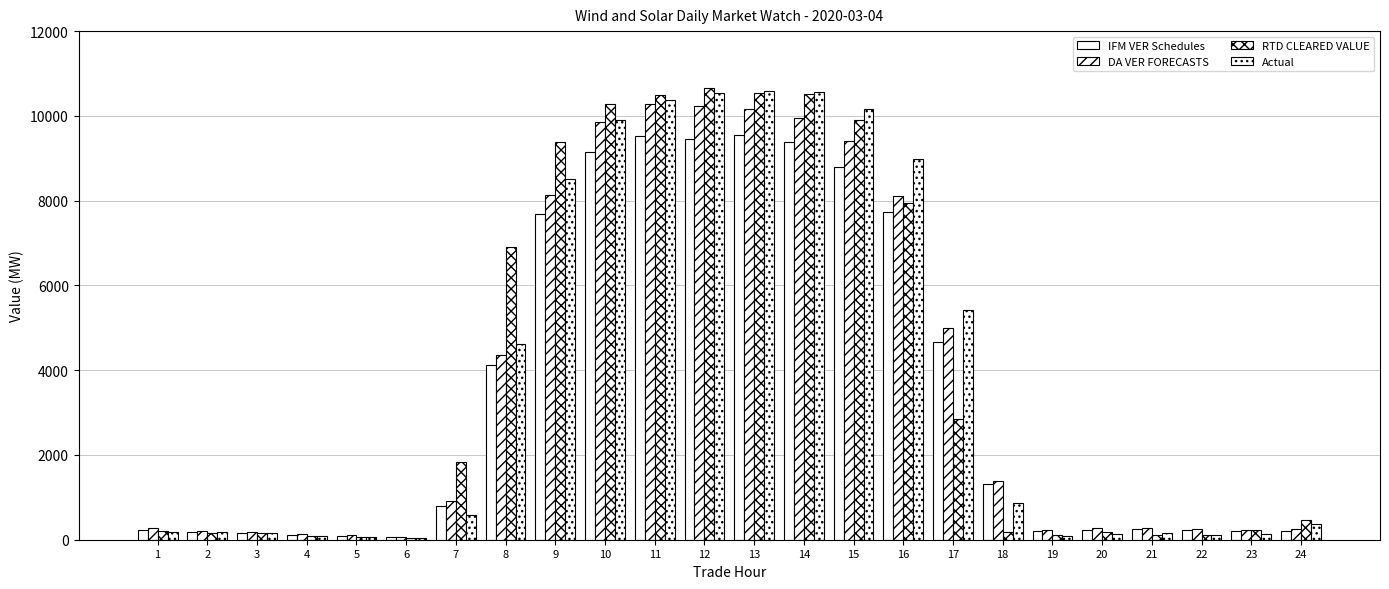

How many values in the DA VER FORECASTS series are below 907?

12